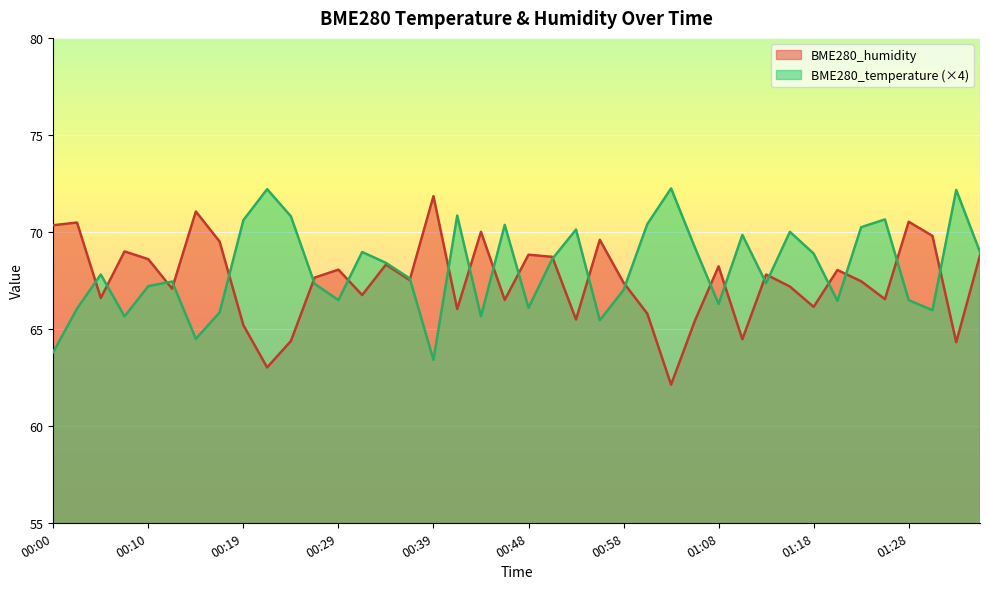

At how many categories does at least one series exceed 63?

40